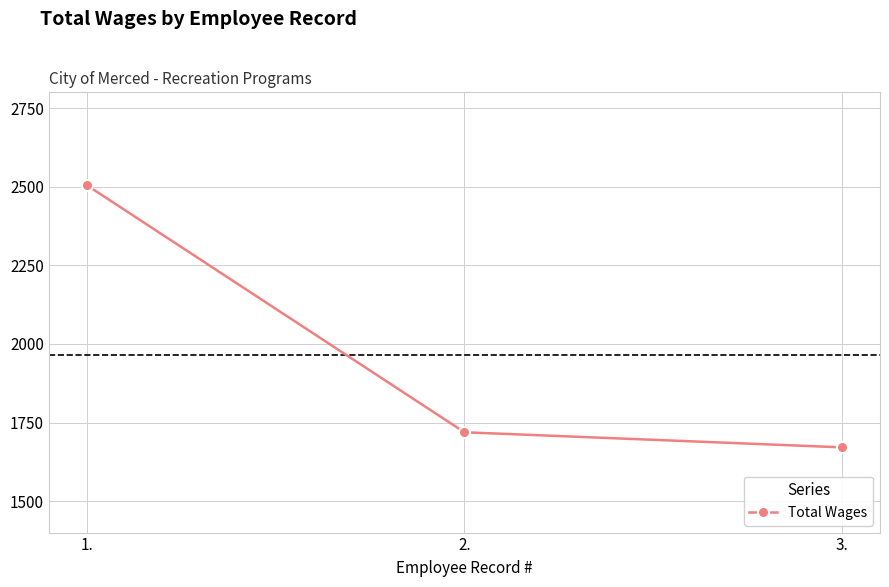

What is the sum of all values?

5895